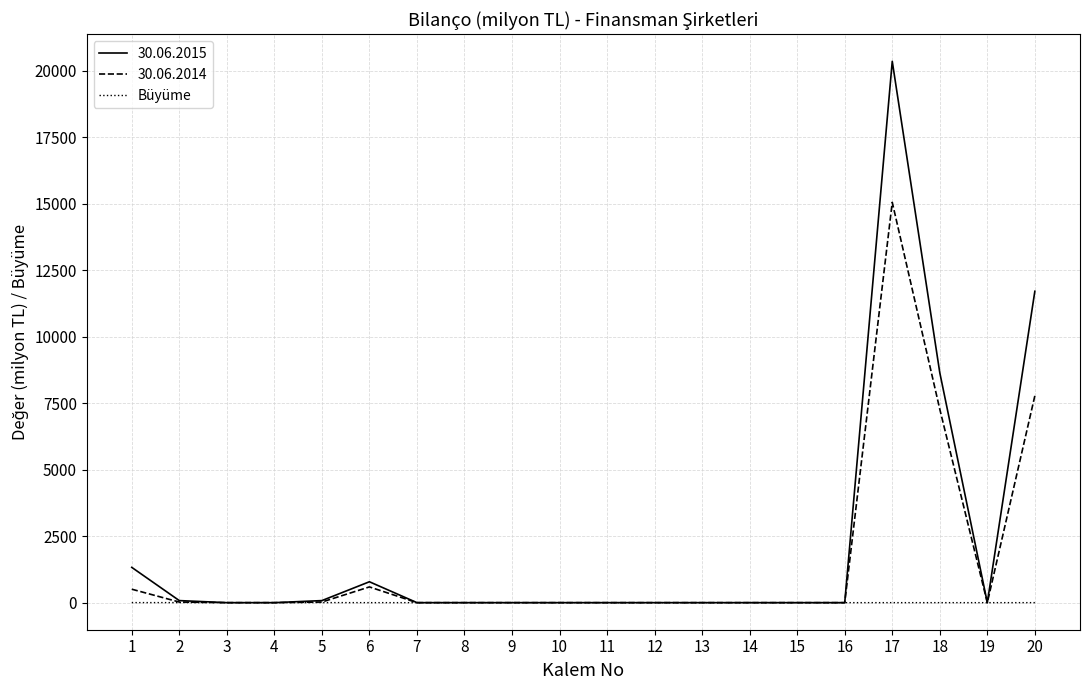

Rank the series by their maximum value, from lowest to highest.

Büyüme, 30.06.2014, 30.06.2015